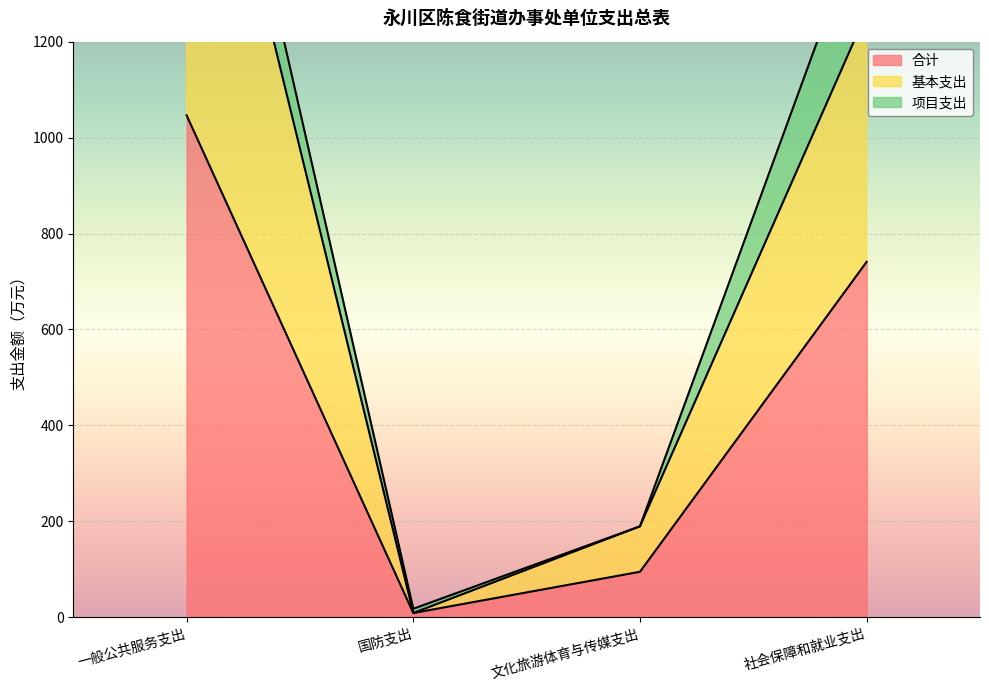

Where is the first local minimum for 基本支出?

国防支出